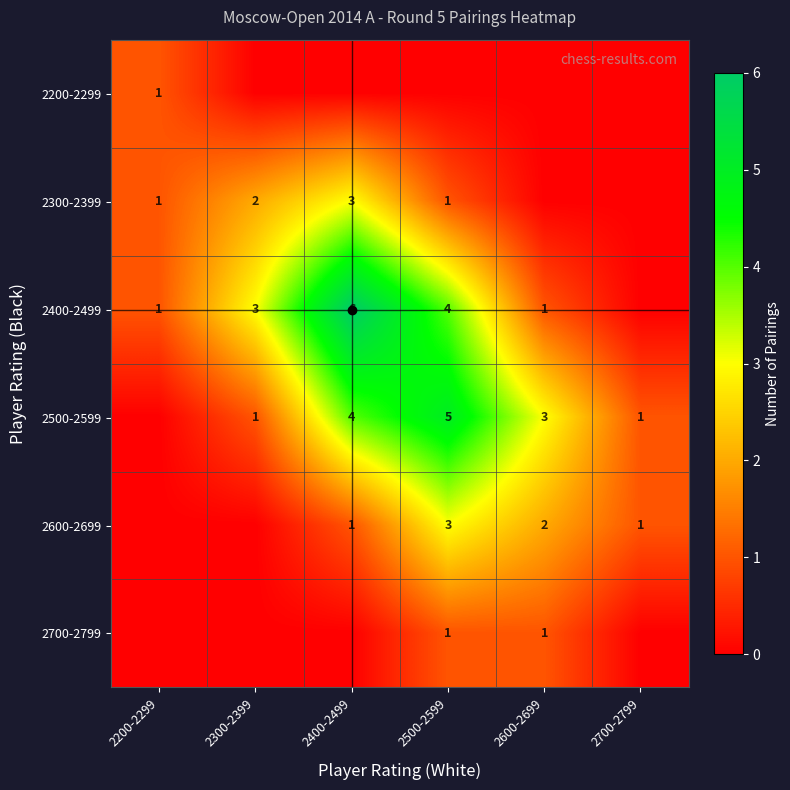

What is the sum of the 2500-2599 values at 2500-2599 and 2600-2699?

8